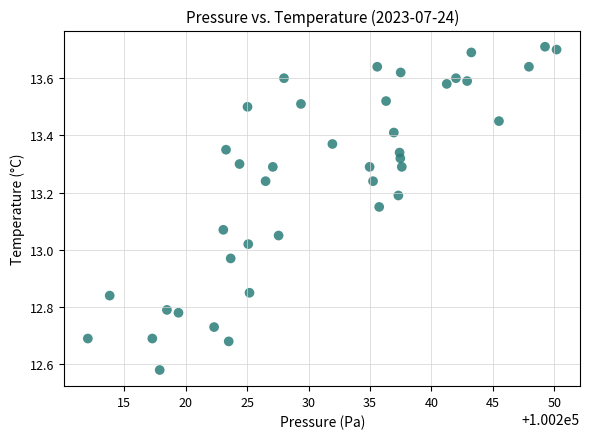

What is the range of X values (max minus min)?

38.2